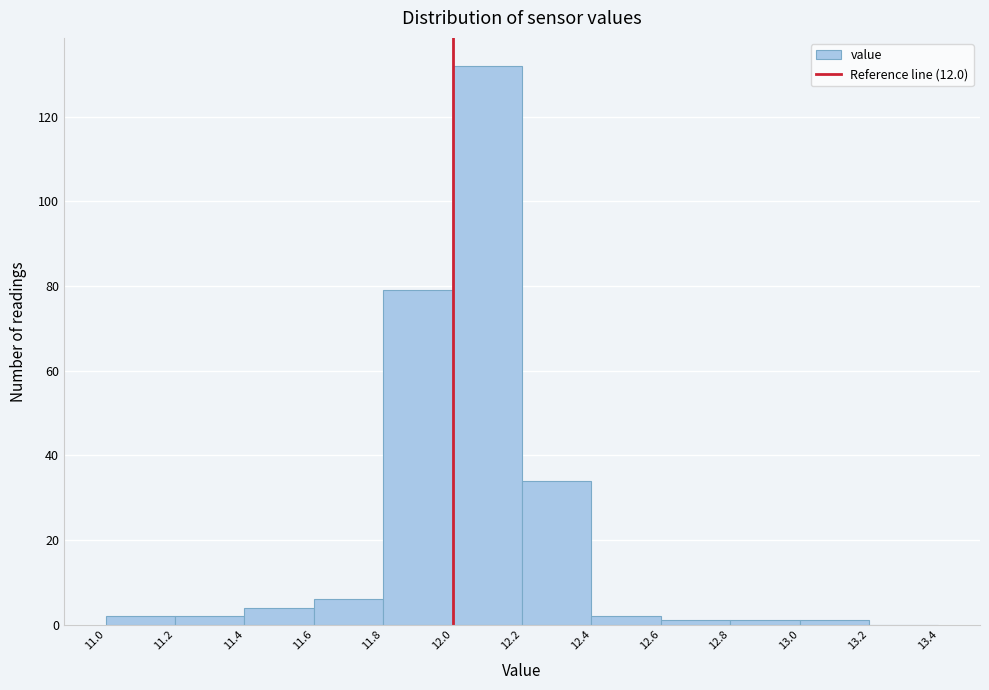

Reading left to right, list every bar in this chart as the range it spans on the x-axis followed by its height. The values are not printed on the chart, so give them approximately, as read against the axis.

11.0 to 11.2: 2
11.2 to 11.4: 2
11.4 to 11.6: 4
11.6 to 11.8: 6
11.8 to 12.0: 80
12.0 to 12.2: 132
12.2 to 12.4: 34
12.4 to 12.6: 2
12.6 to 12.8: under 2
12.8 to 13.0: under 2
13.0 to 13.2: under 2
13.2 to 13.4: 0